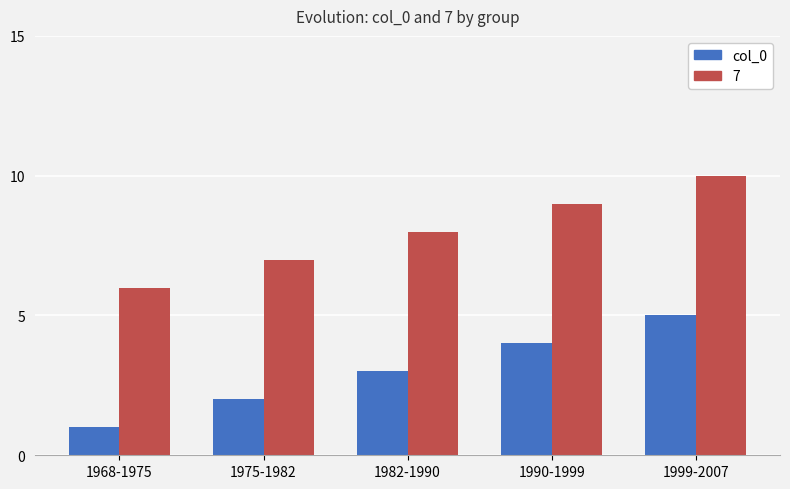

Reading left to right, what are all the values shown in this chart?

col_0: 1968-1975=1	1975-1982=2	1982-1990=3	1990-1999=4	1999-2007=5
7: 1968-1975=6	1975-1982=7	1982-1990=8	1990-1999=9	1999-2007=10